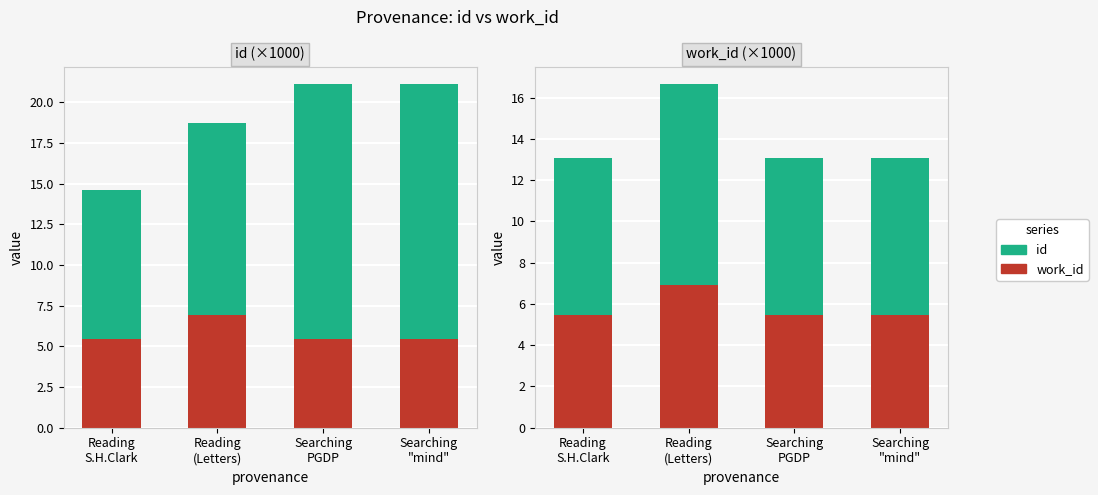

Rank the series by their maximum value, from lowest to highest.

work_id, id